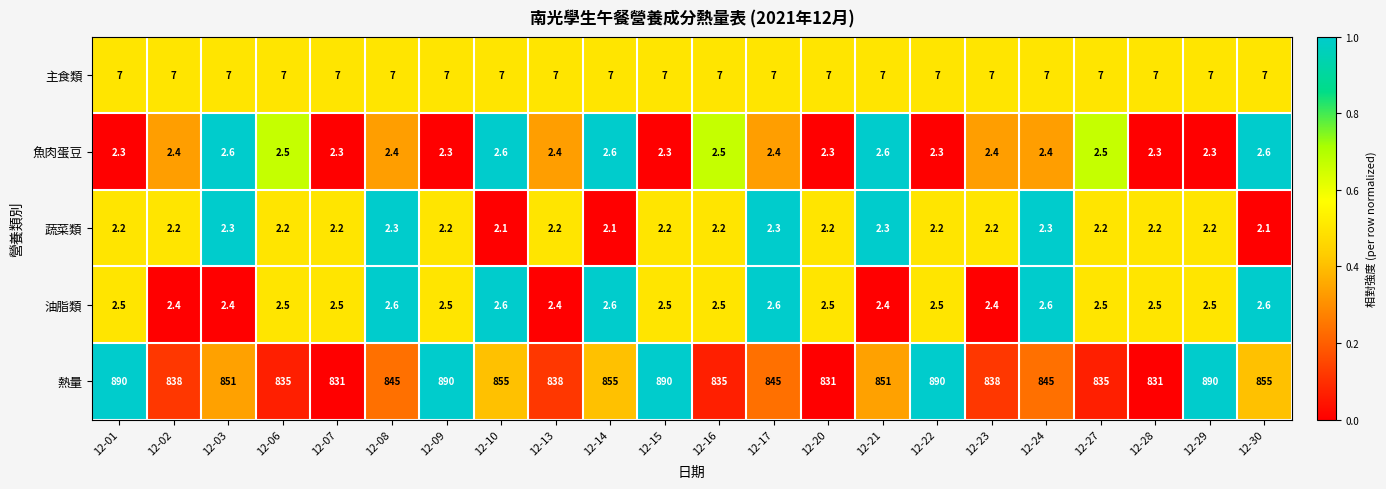

What is the minimum value shown in the chart?

2.1